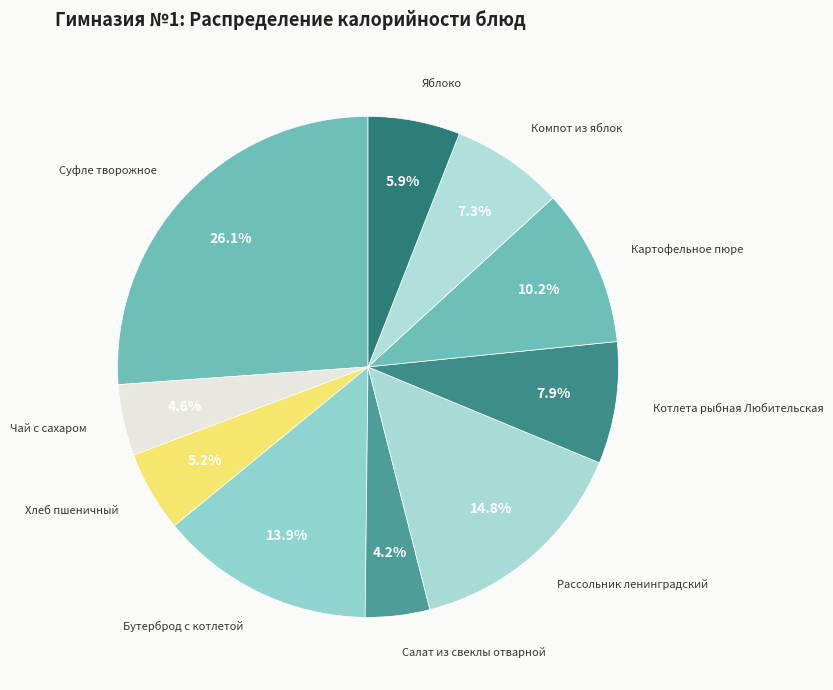

Approximately how many times larger is the value at Чай с сахаром compared to Картофельное пюре?

0.5